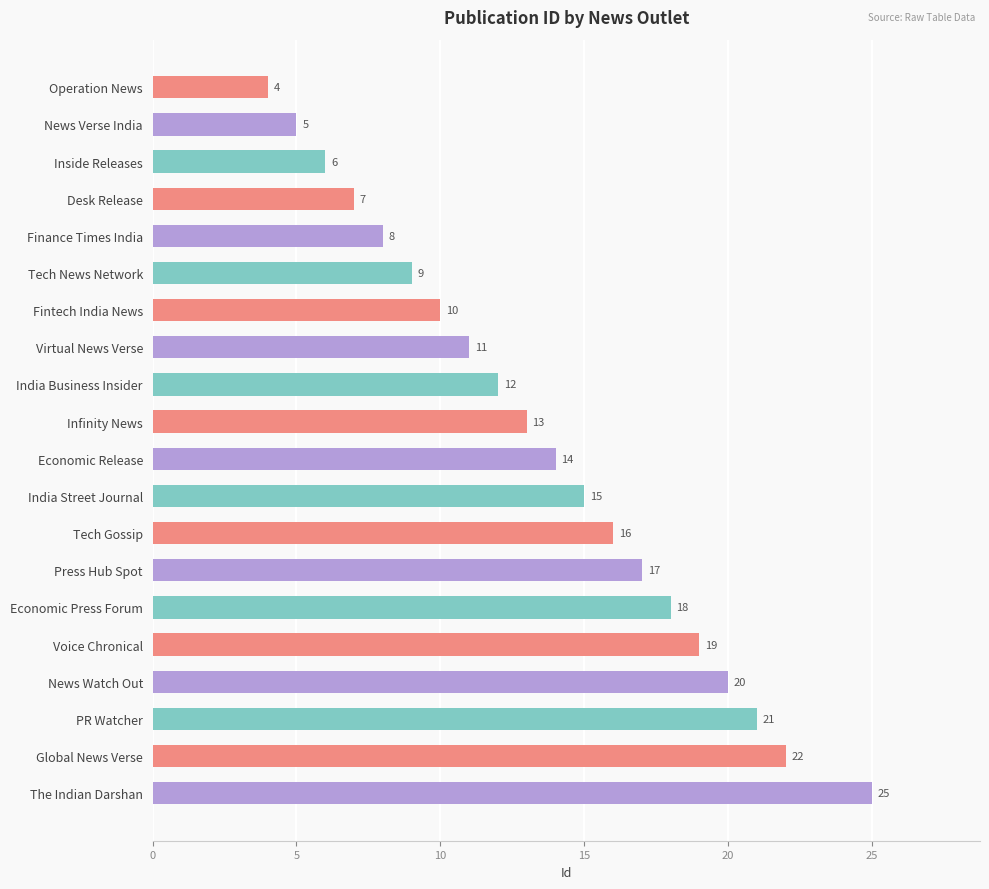

The value at Operation News is 2. True or false?

False